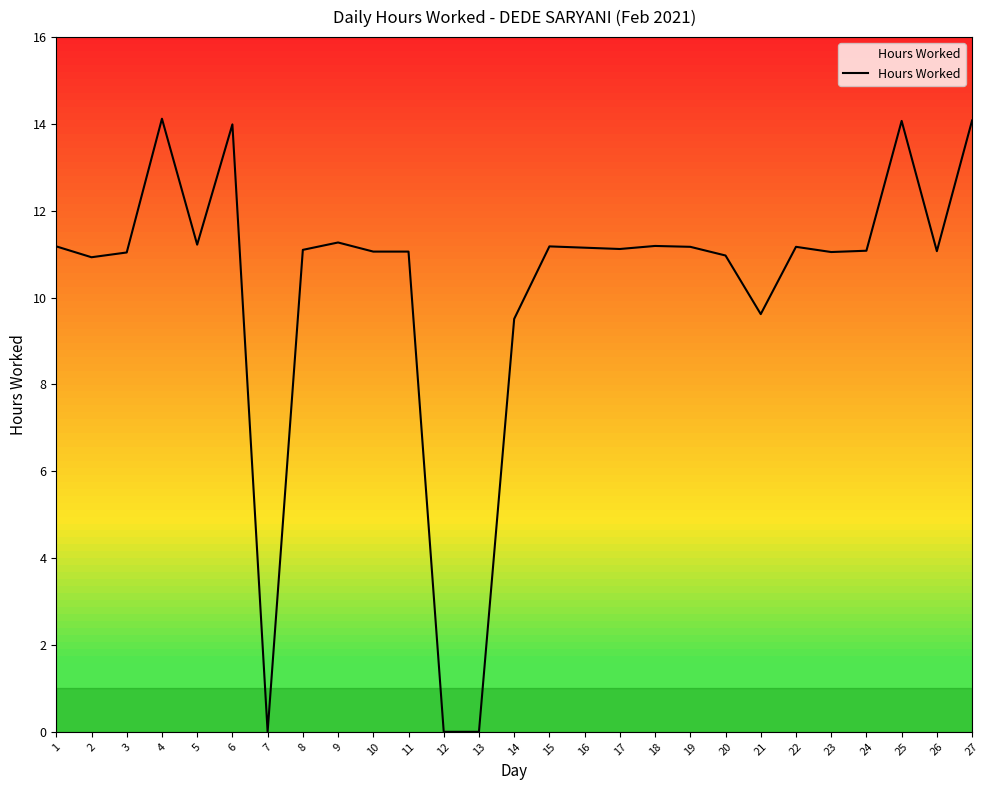

Approximately how many times larger is the value at 10 compared to 17?

1.0